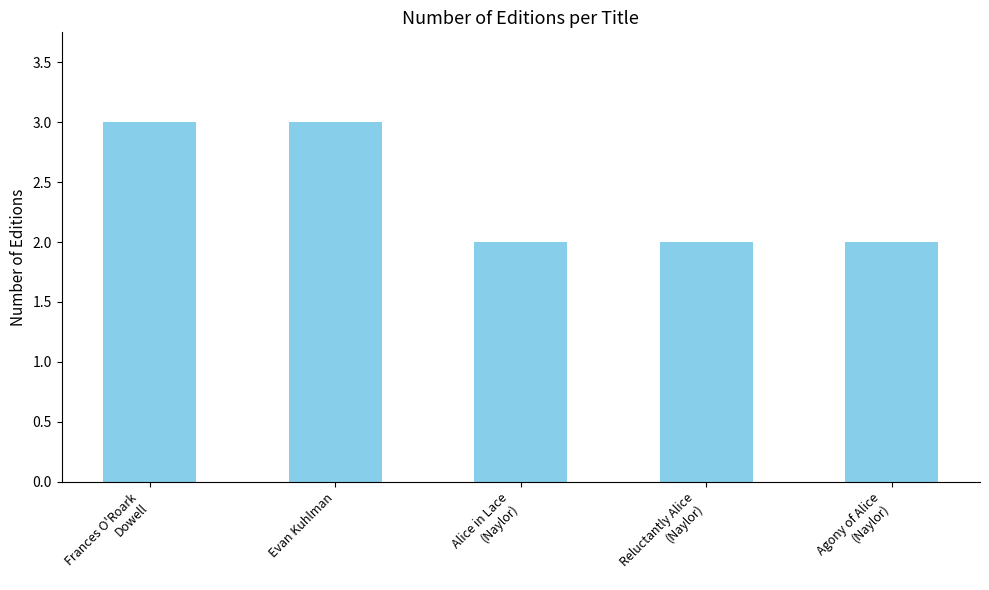

What is the average value?

2